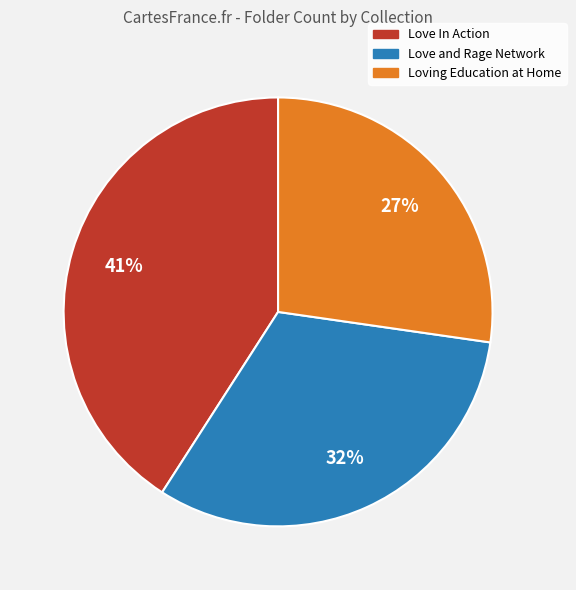

Rank the categories by value from highest to lowest.

Love In Action, Love and Rage Network, Loving Education at Home